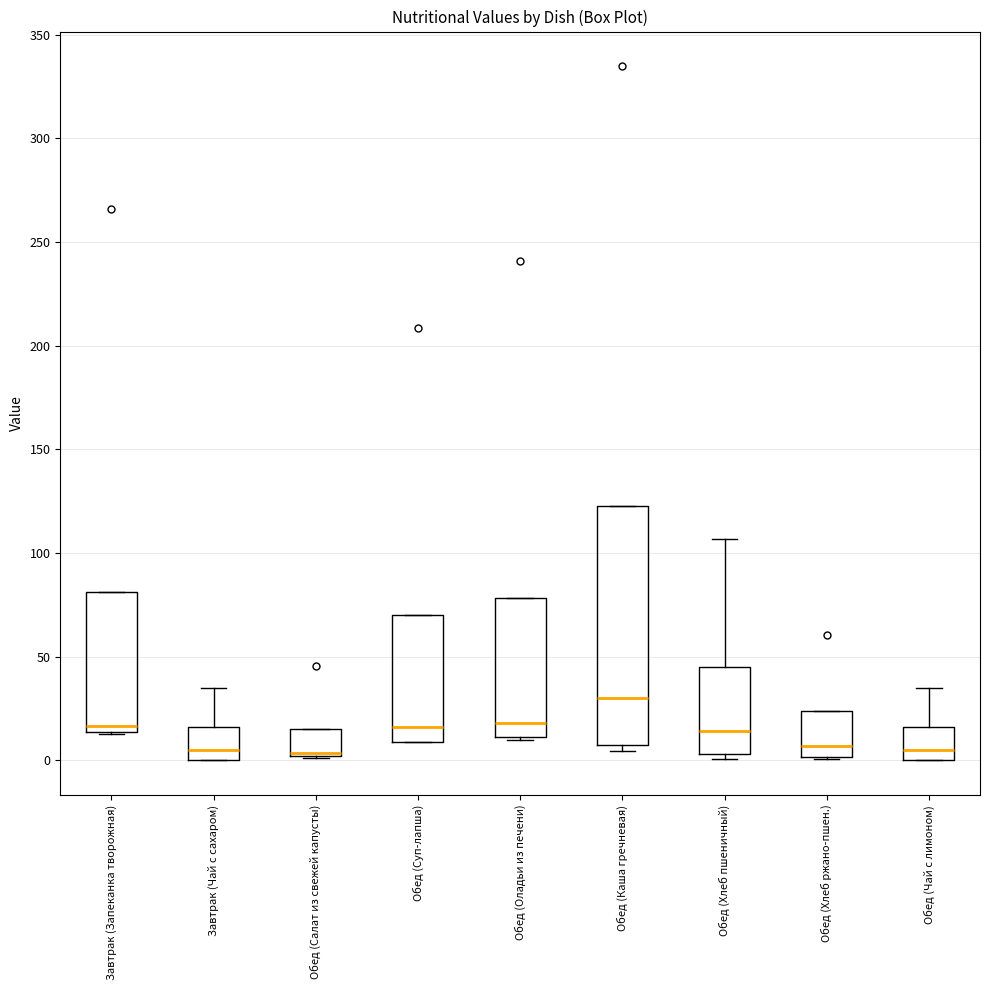

Reading left to right, read every box against the y-axis: the position of its median line, the range the box covers, and the ends of its whiskers. The values are not printed on the chart, so give them approximately, as read against the axis.

Завтрак (Запеканка творожная): median 15 (just above the box's lower edge), box 15 to 80, whiskers 15 to 80
Завтрак (Чай с сахаром): median 5, box 0 to 15, whiskers 0 to 35
Обед (Салат из свежей капусты): median 5, box 0 to 15, whiskers 0 to 15
Обед (Суп-лапша): median 15, box 10 to 70, whiskers 10 to 70
Обед (Оладьи из печени): median 20, box 10 to 80, whiskers 10 to 80
Обед (Каша гречневая): median 30, box 5 to 125, whiskers 5 (just below the box's lower edge) to 125
Обед (Хлеб пшеничный): median 15, box 5 to 45, whiskers 0 to 105
Обед (Хлеб ржано-пшен.): median 5, box 0 to 25, whiskers 0 to 25
Обед (Чай с лимоном): median 5, box 0 to 15, whiskers 0 to 35